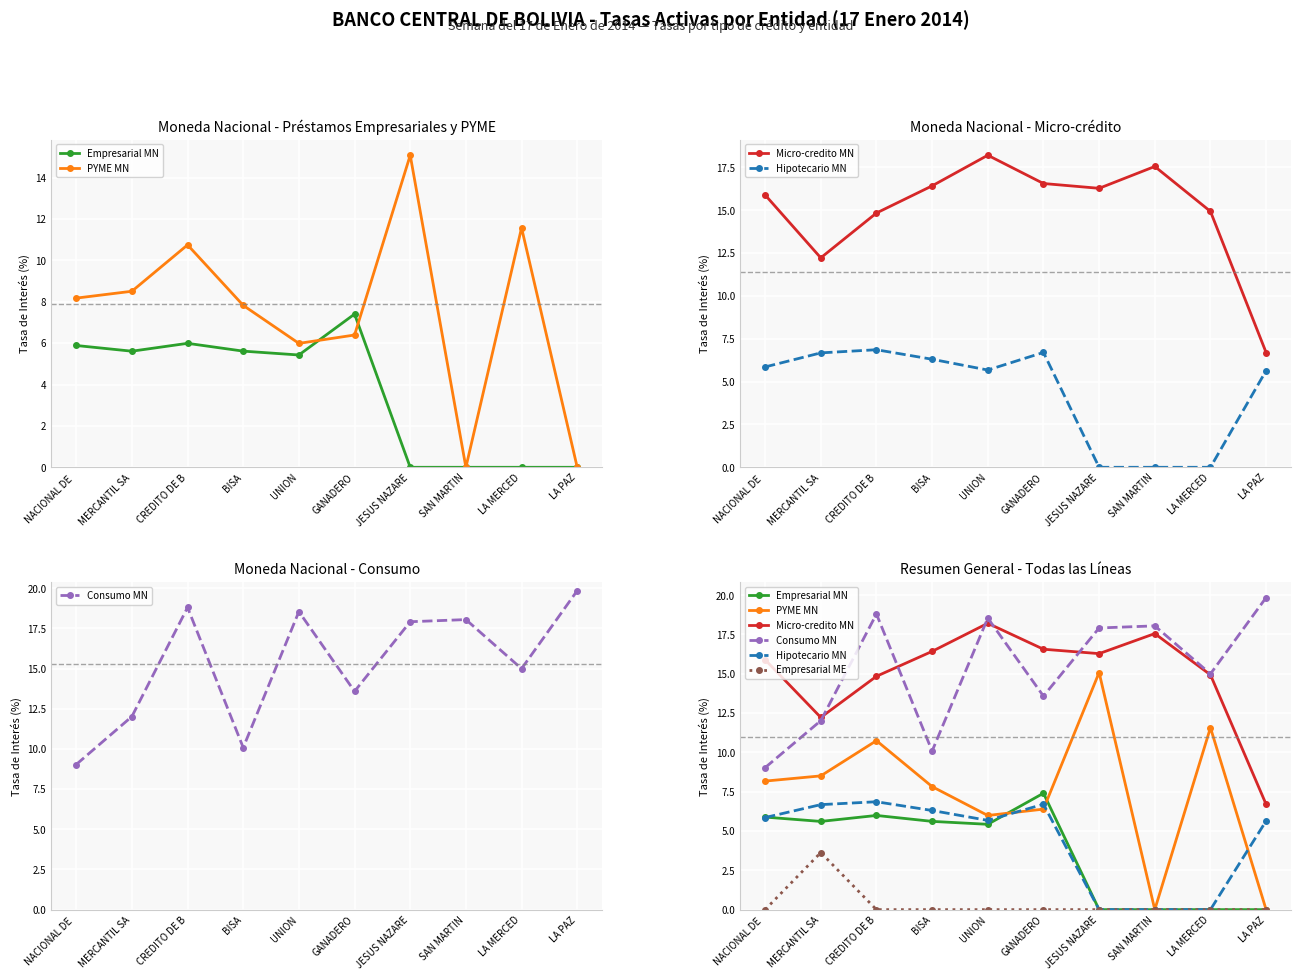

Which series has the largest total across all categories?

Consumo MN